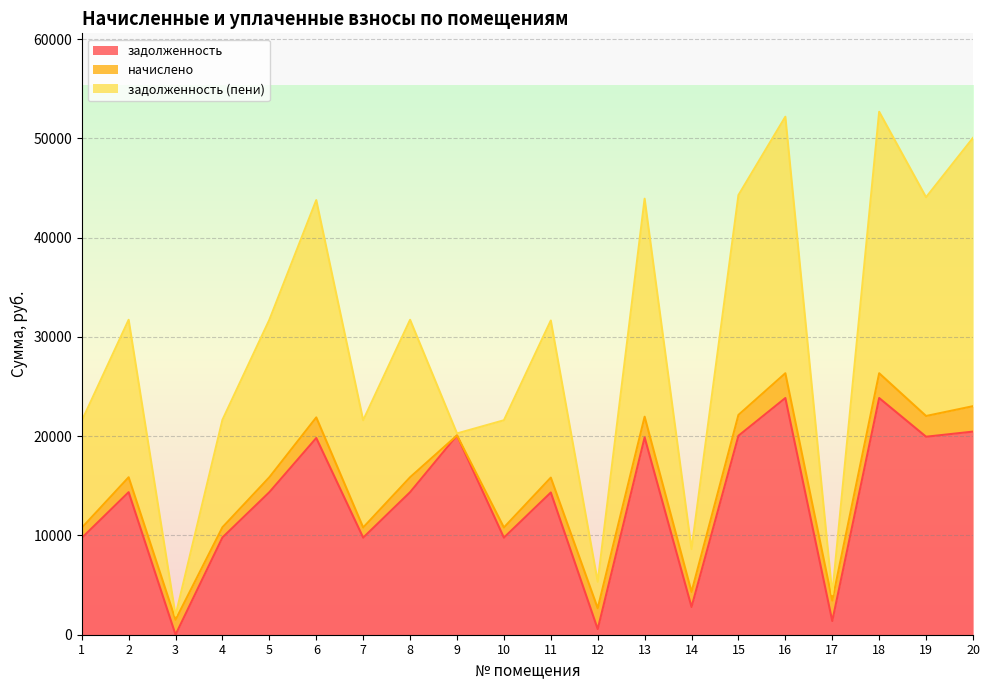

What is the total value across all series at 6?

43780.9